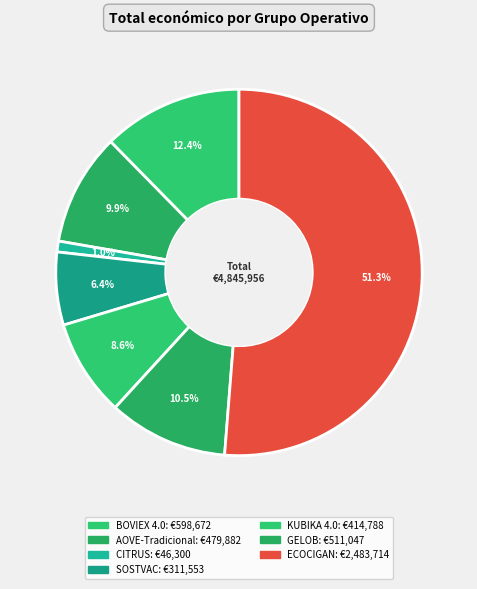

To the nearest percent, what percentage of the pie is AOVE-Tradicional?

10%